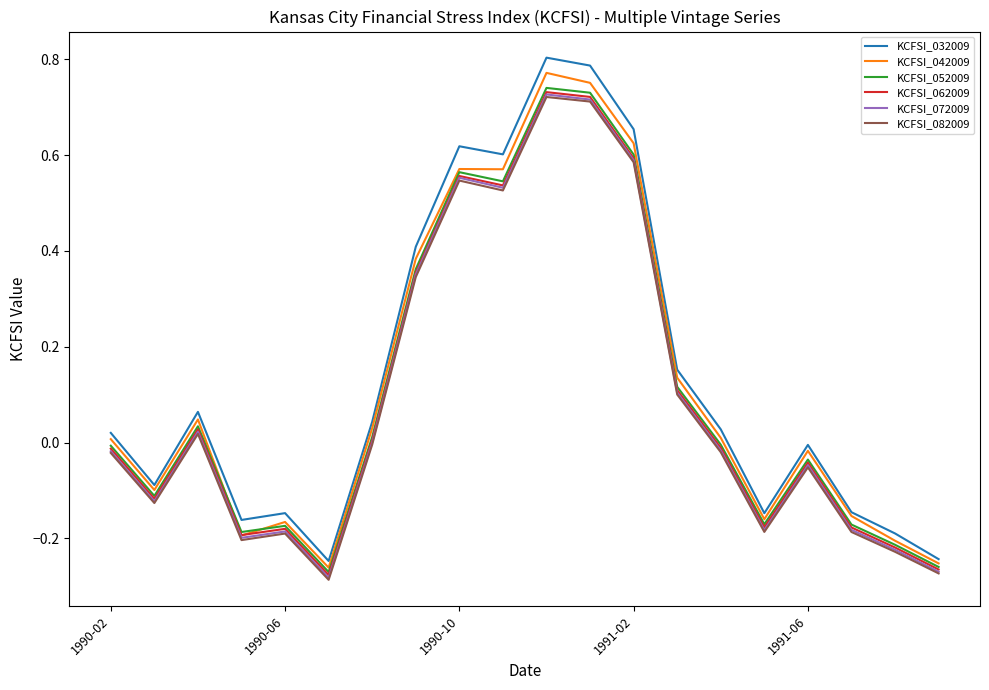

True or false: KCFSI_032009 and KCFSI_082009 cross at least once.

False